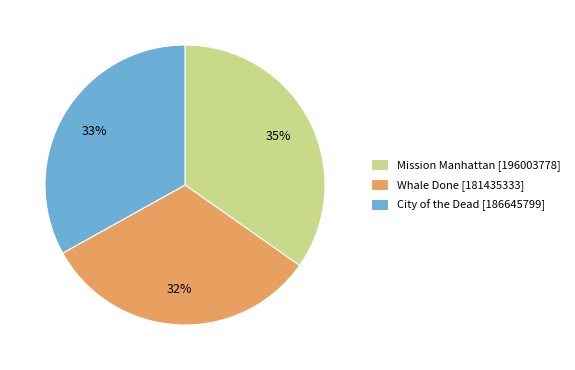

Which slice is the smallest?

Whale Done